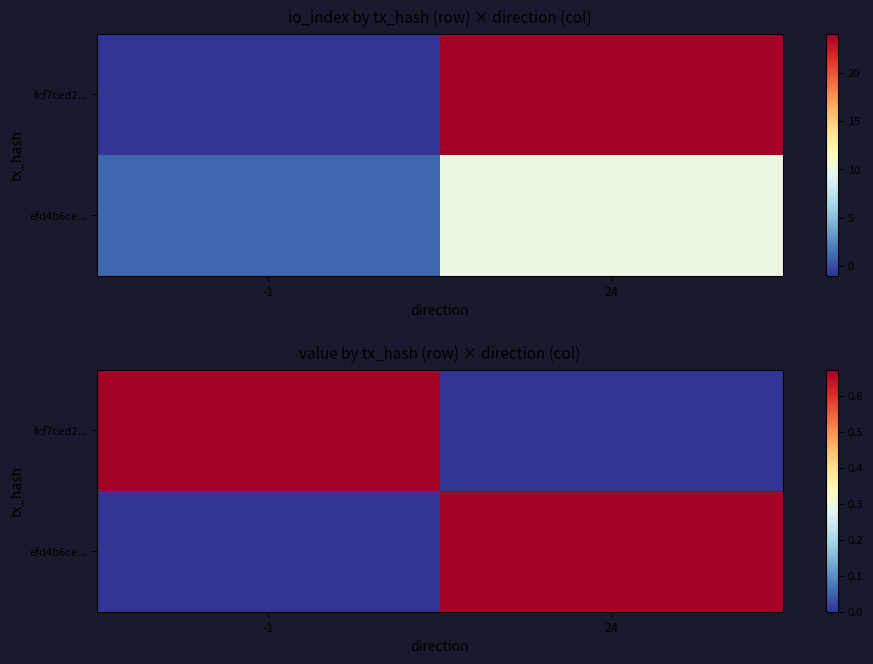

At which category is the sum across all series the highest?

-1